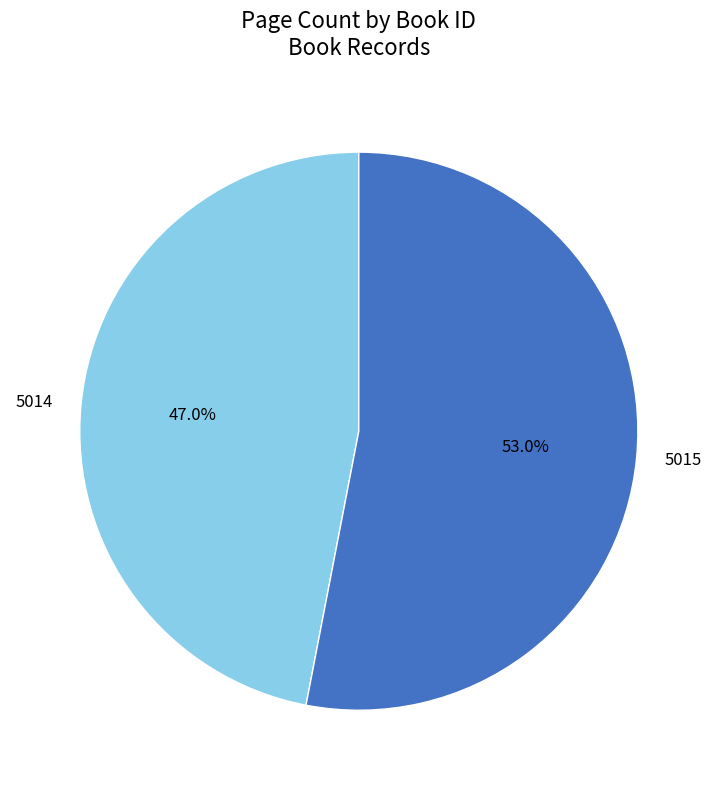

Approximately how many times larger is the value at 5015 compared to 5014?

1.1